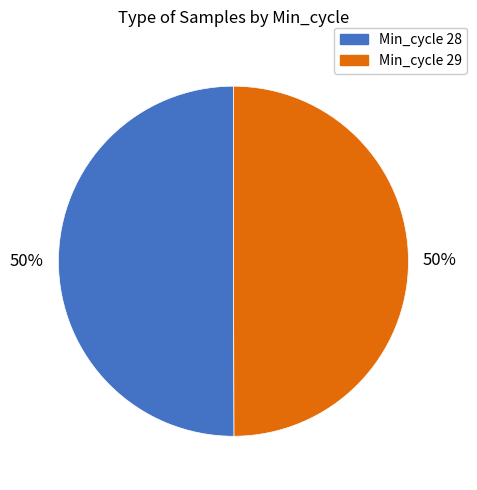

To the nearest percent, what is the average slice percentage?

50%